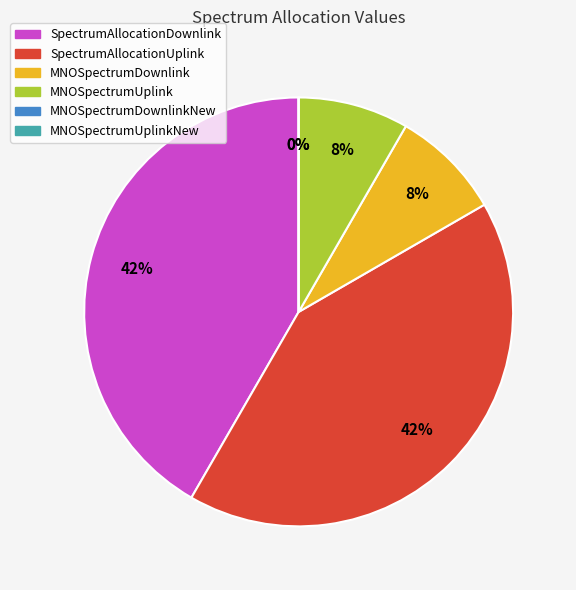

Is there a majority slice in this chart?

No